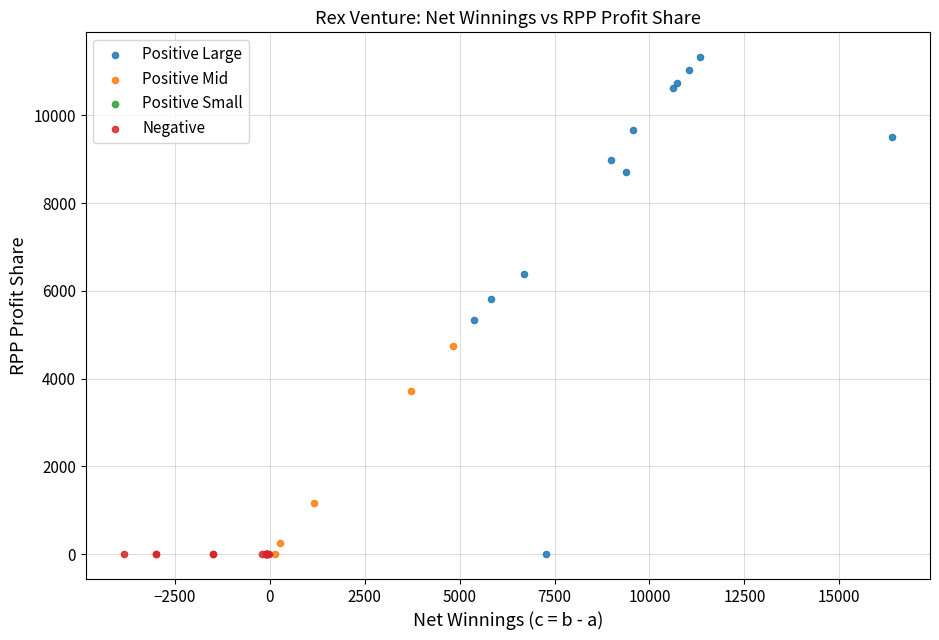

Which series contains the highest Y value?

Positive Large